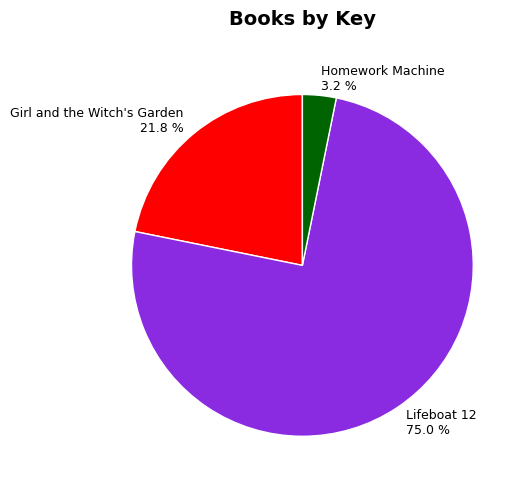

To the nearest percent, what percentage of the pie is Girl and the Witch's Garden?

22%